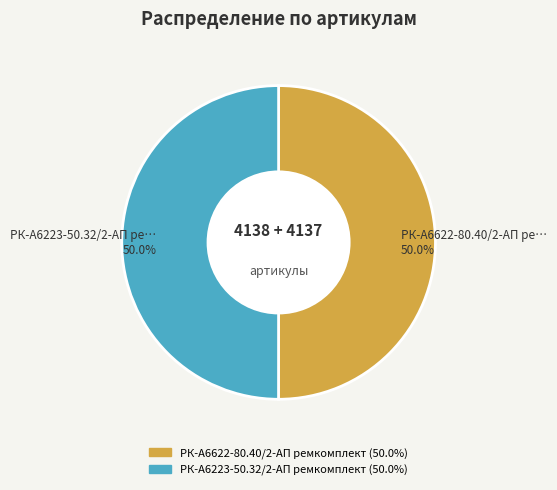

How many segments does this pie chart have?

2